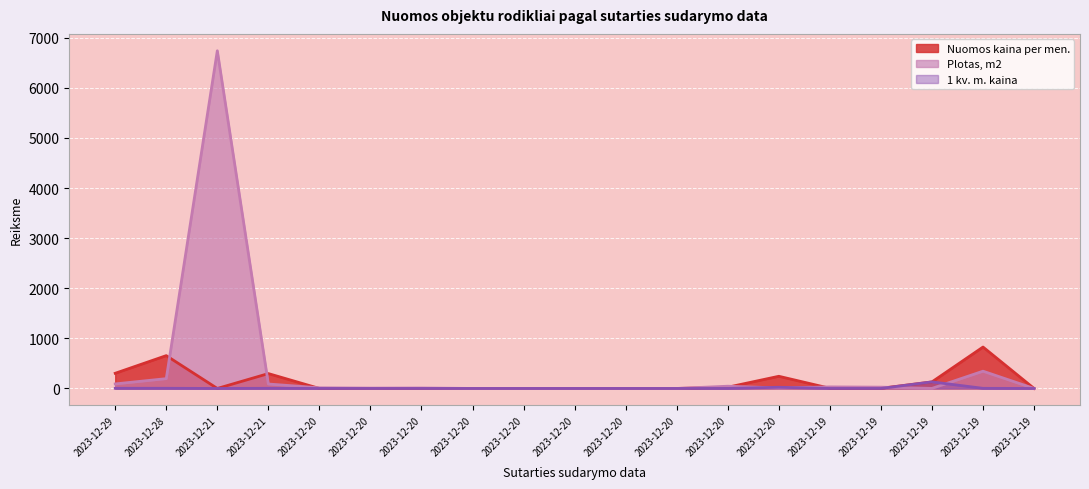

Where is 1 kv. m. kaina nearest to the value 65?

2023-12-20